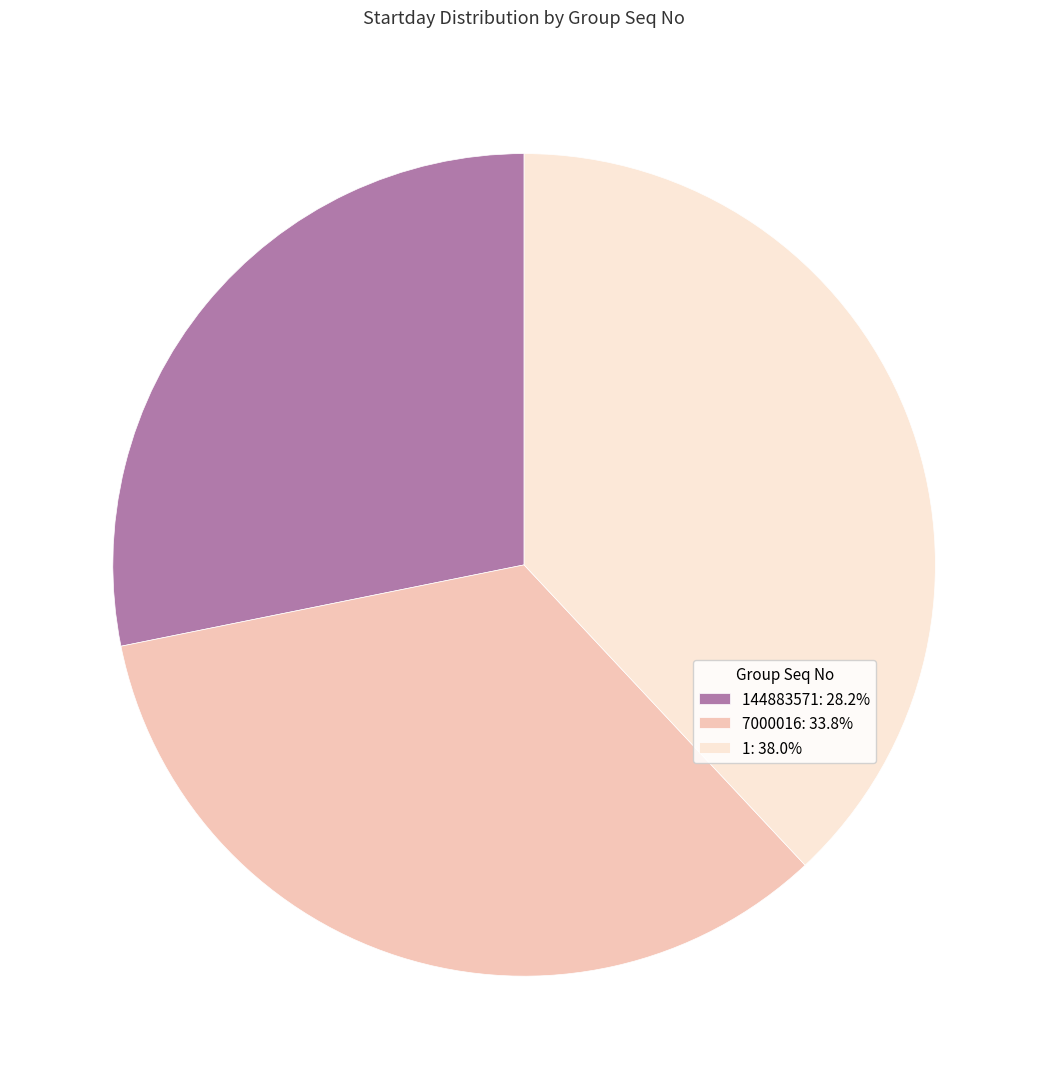

Approximately how many times larger is the value at 7000016: 33.8% compared to 1: 38.0%?

0.9